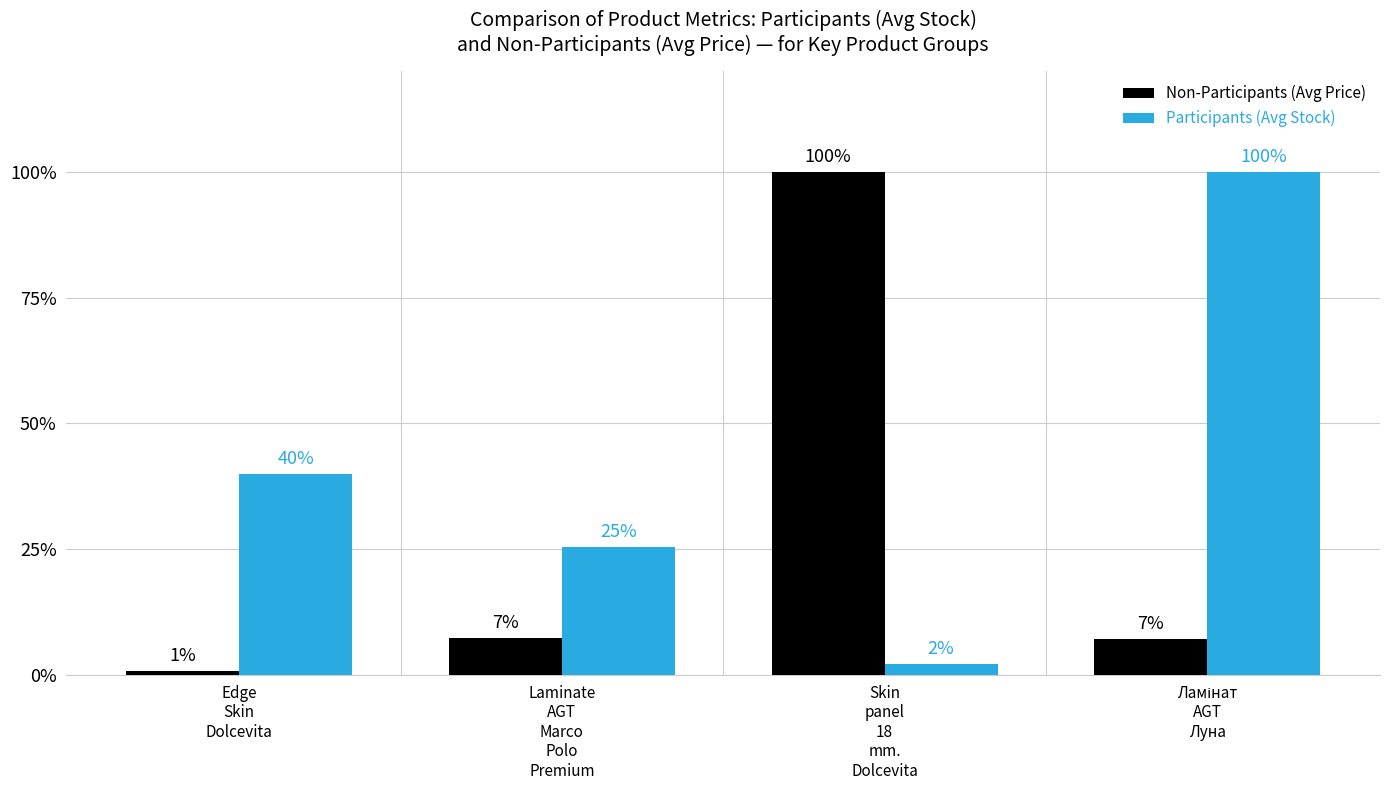

What are all the series names shown in the legend?

Non-Participants (Avg Price), Participants (Avg Stock)